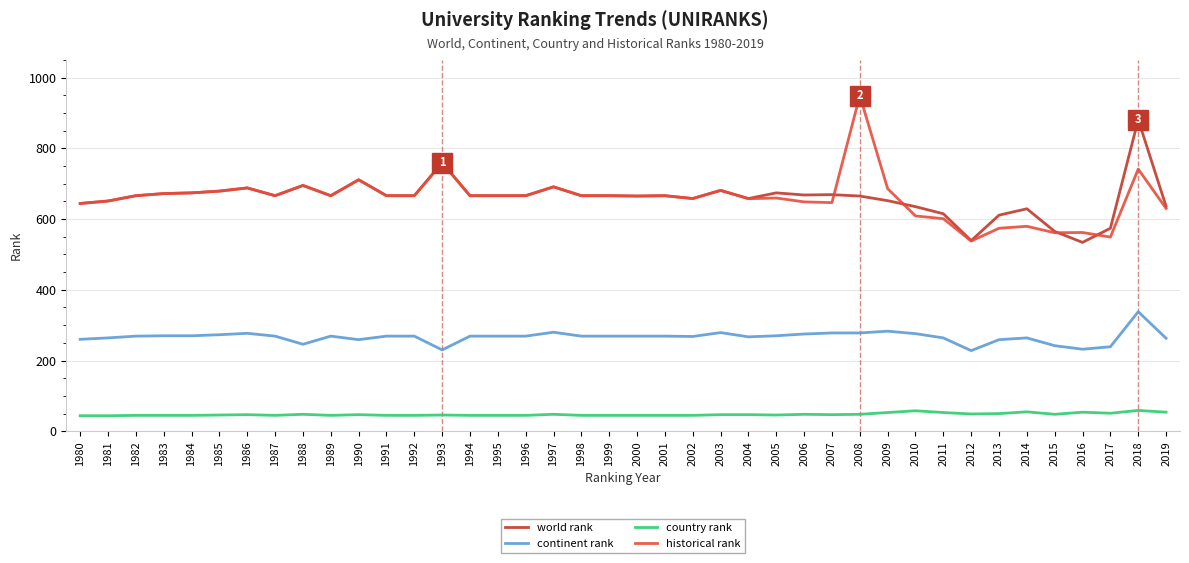

At how many categories does at least one series exceed 235?

40